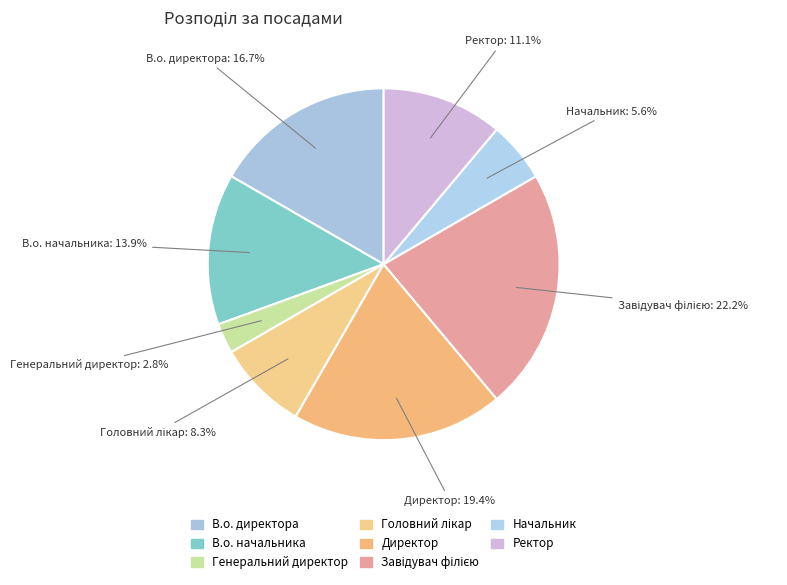

Is it true that Генеральний директор is 3% of the pie?

True